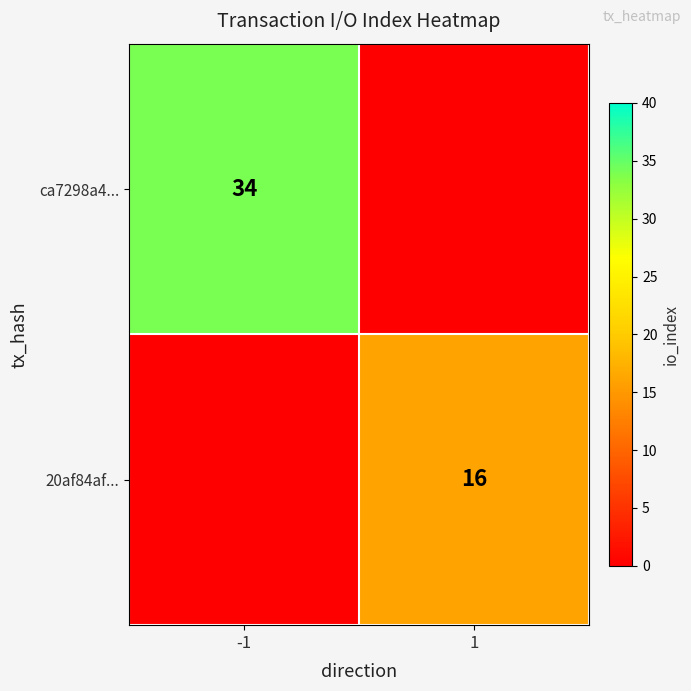

What is the total value across all series at 1?

16